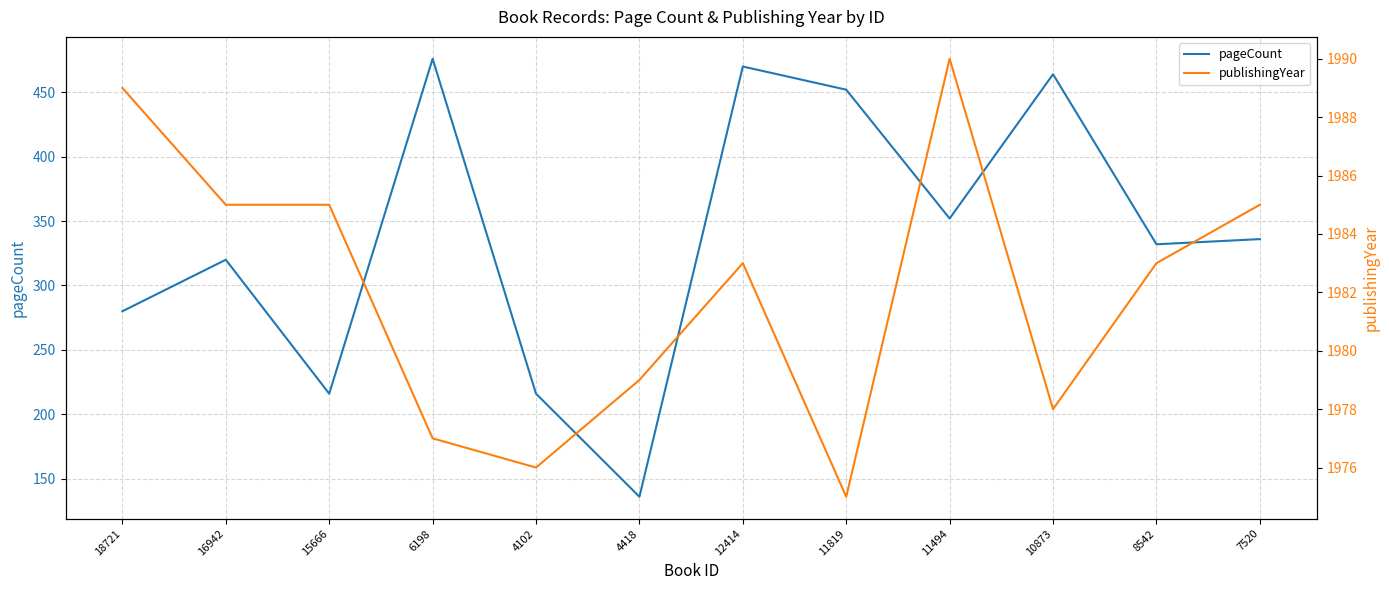

What position from the right is 11494?

4